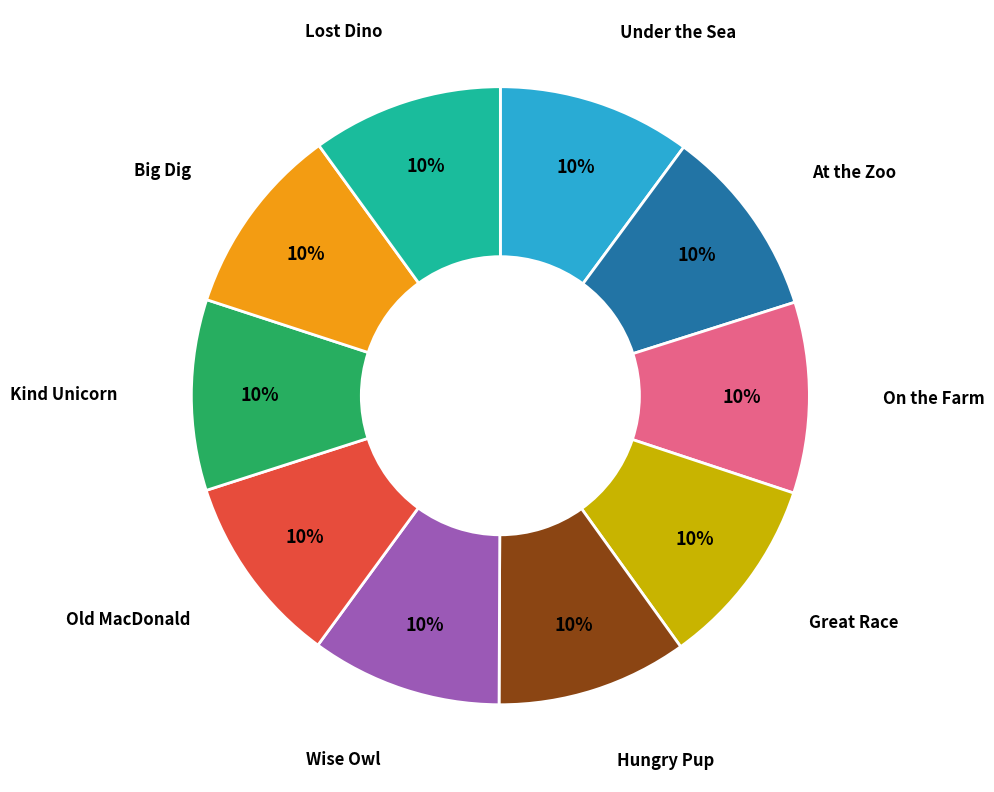

Is there any slice that represents more than half of the pie?

No